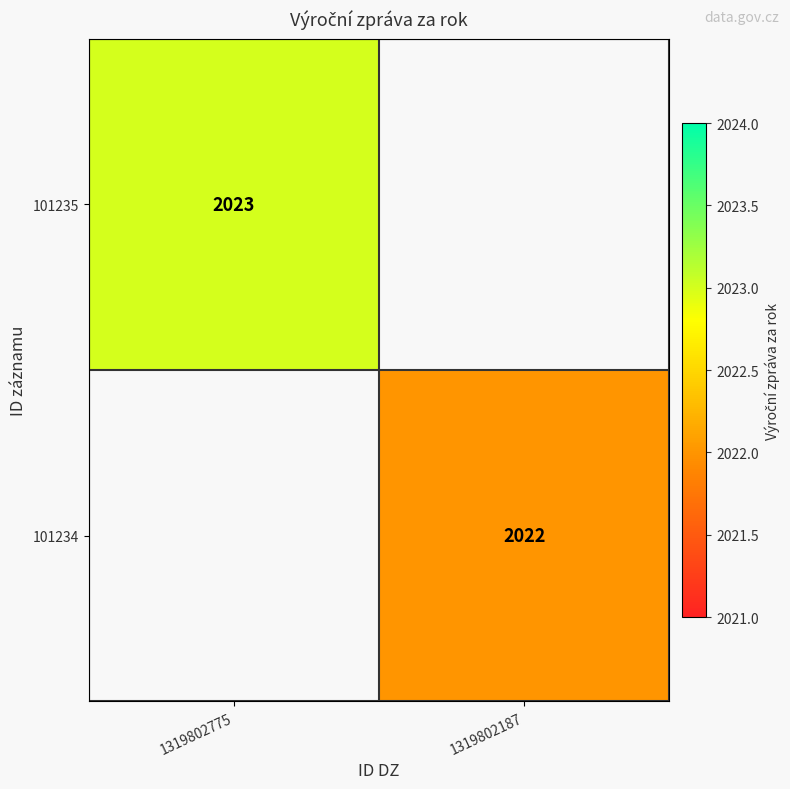

Is the value of 101234 at 1319802187 greater than the value of 101235 at 1319802775?

No